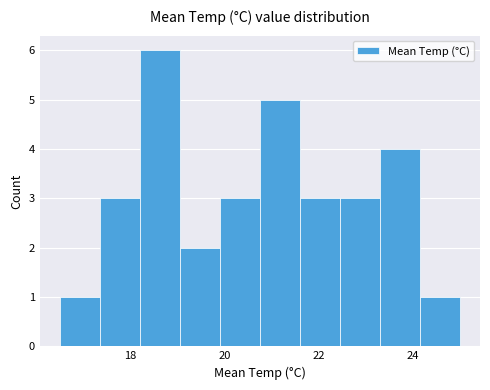

Over which range of the x-axis is the bar tallest?

18.20 to 19.05